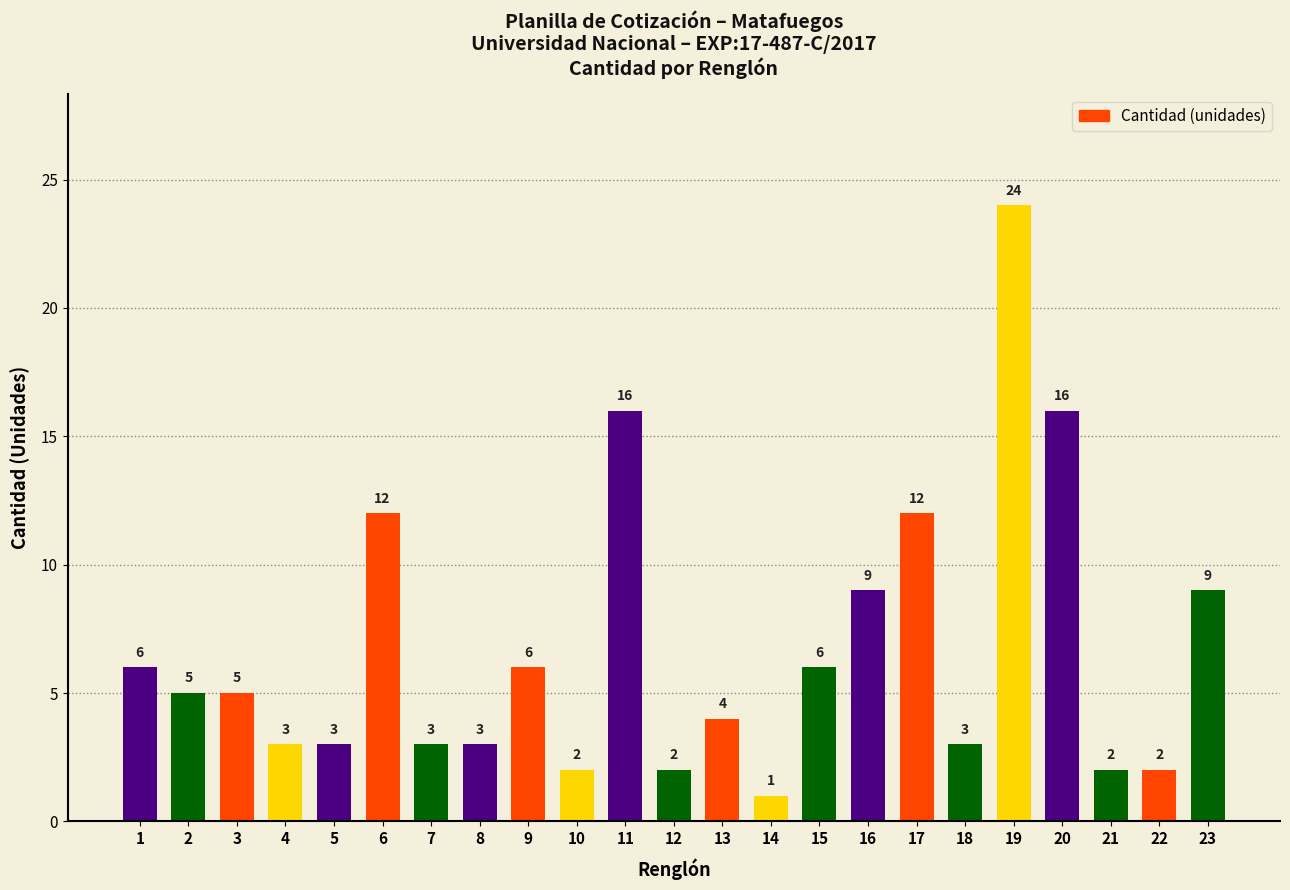

Which label corresponds to the largest value in the chart?

19